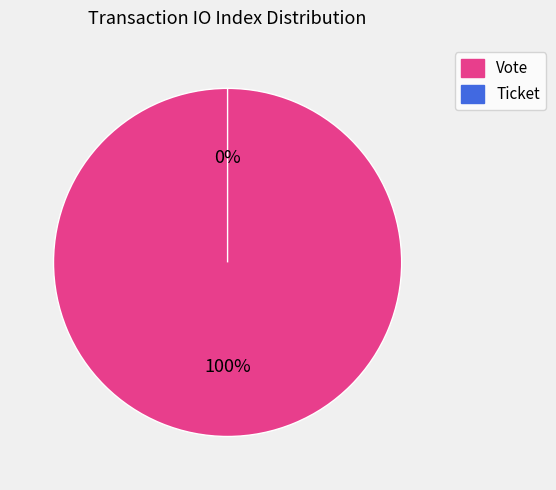

To the nearest percent, what is the average slice percentage?

50%